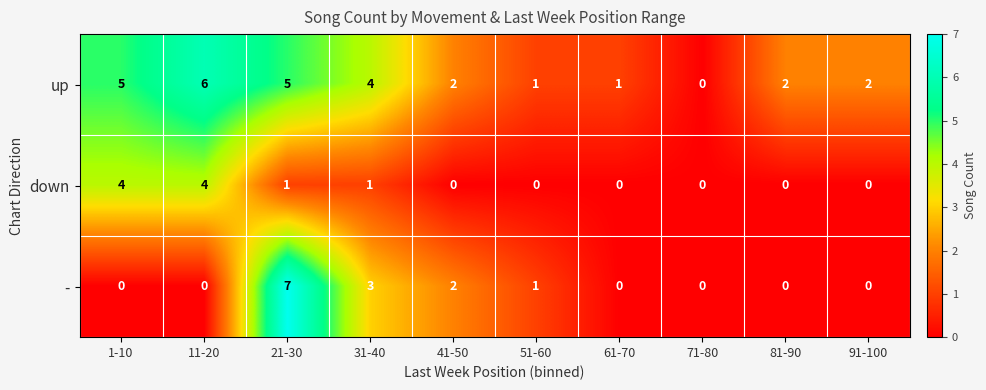

What is the difference between the maximum and minimum values in the up series?

6